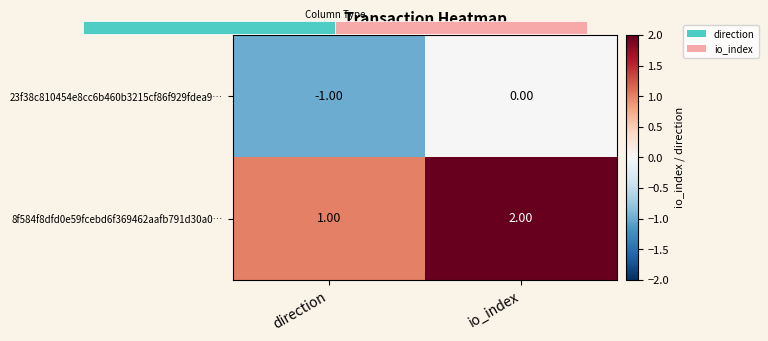

List the series in order of their peak value, highest first.

8f584f8dfd0e59fcebd6f369462aafb791d30a0…, 23f38c810454e8cc6b460b3215cf86f929fdea9…